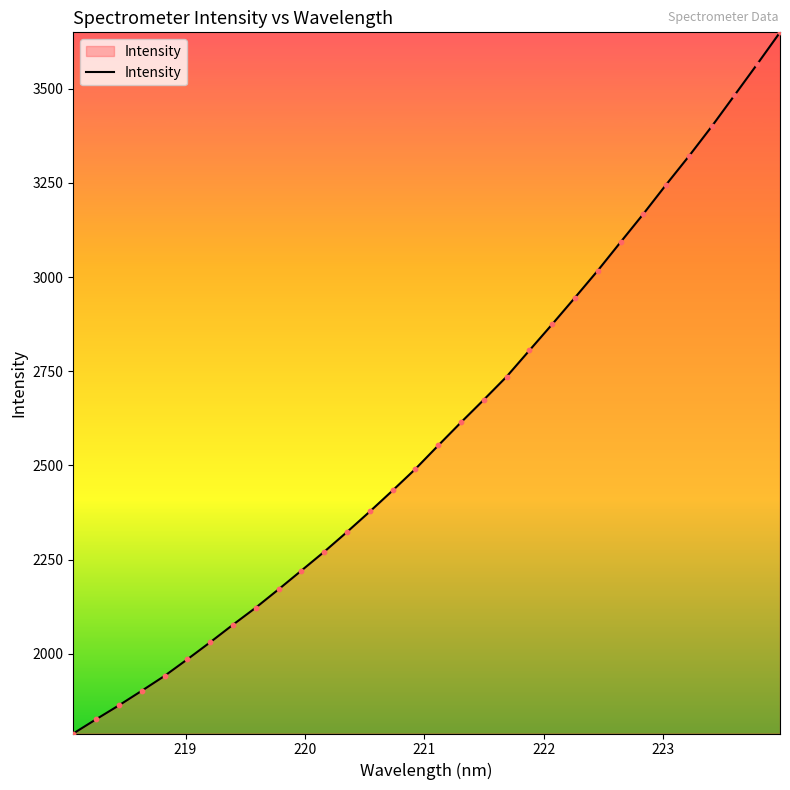

What is the difference between the maximum and minimum values?

1860.4